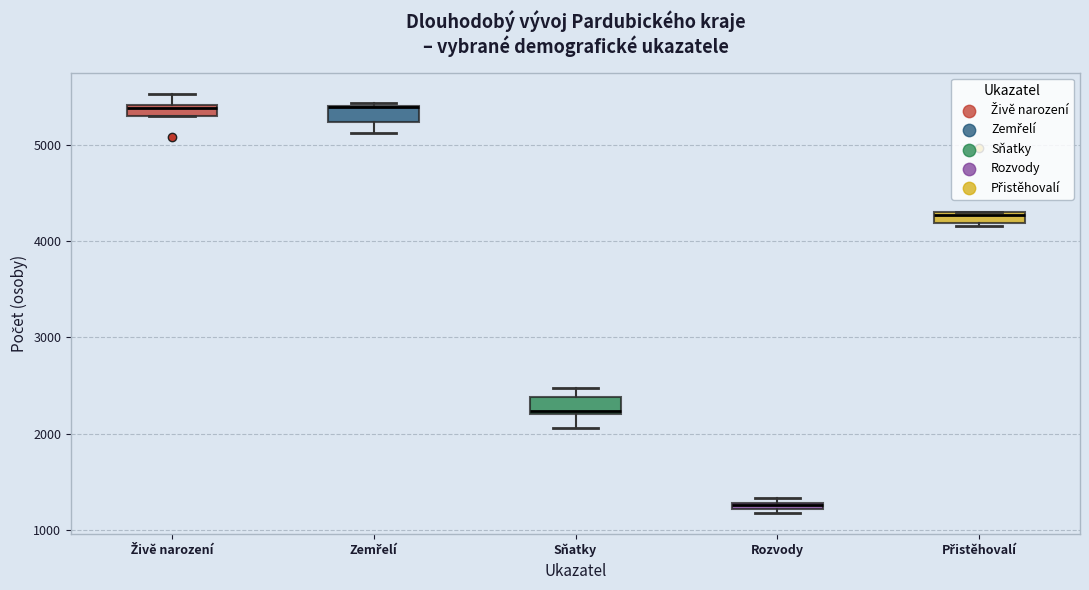

Where is the upper edge of the box for Zemřelí on the y-axis? The values are not printed on the chart, so give them approximately, as read against the axis.

5400